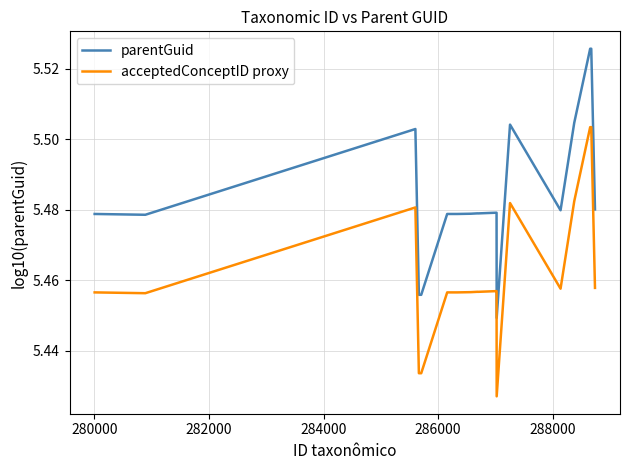

Count the number of data series in this chart.

2